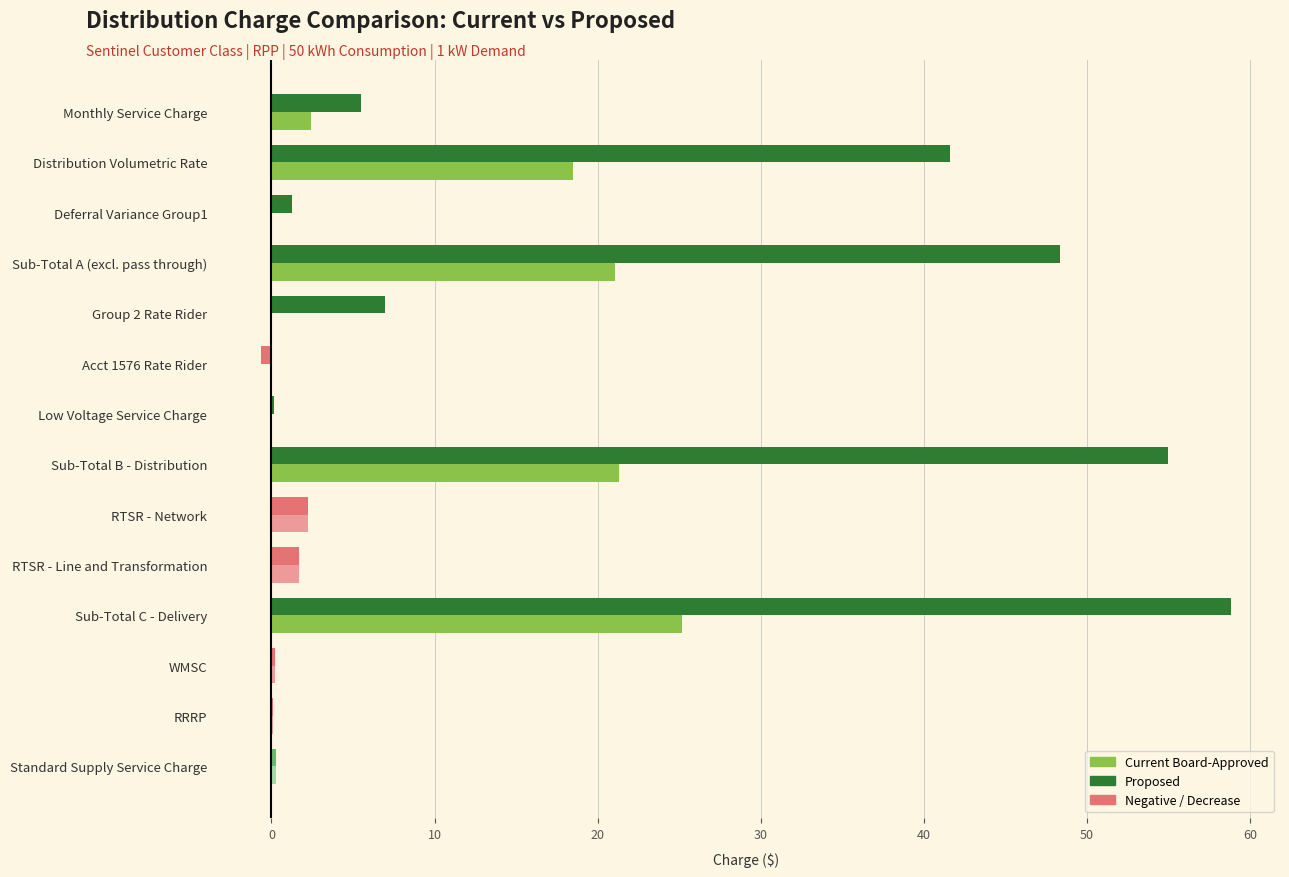

Count the number of categories in the chart.

14